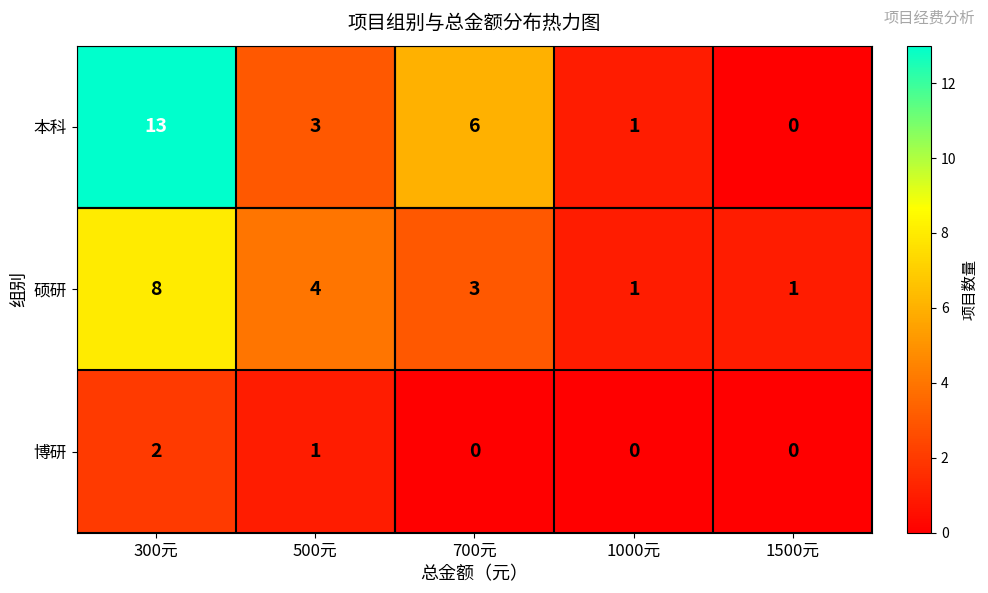

Reading right to left, what are all the values shown in this chart?

本科: 0	1	6	3	13
硕研: 1	1	3	4	8
博研: 0	0	0	1	2